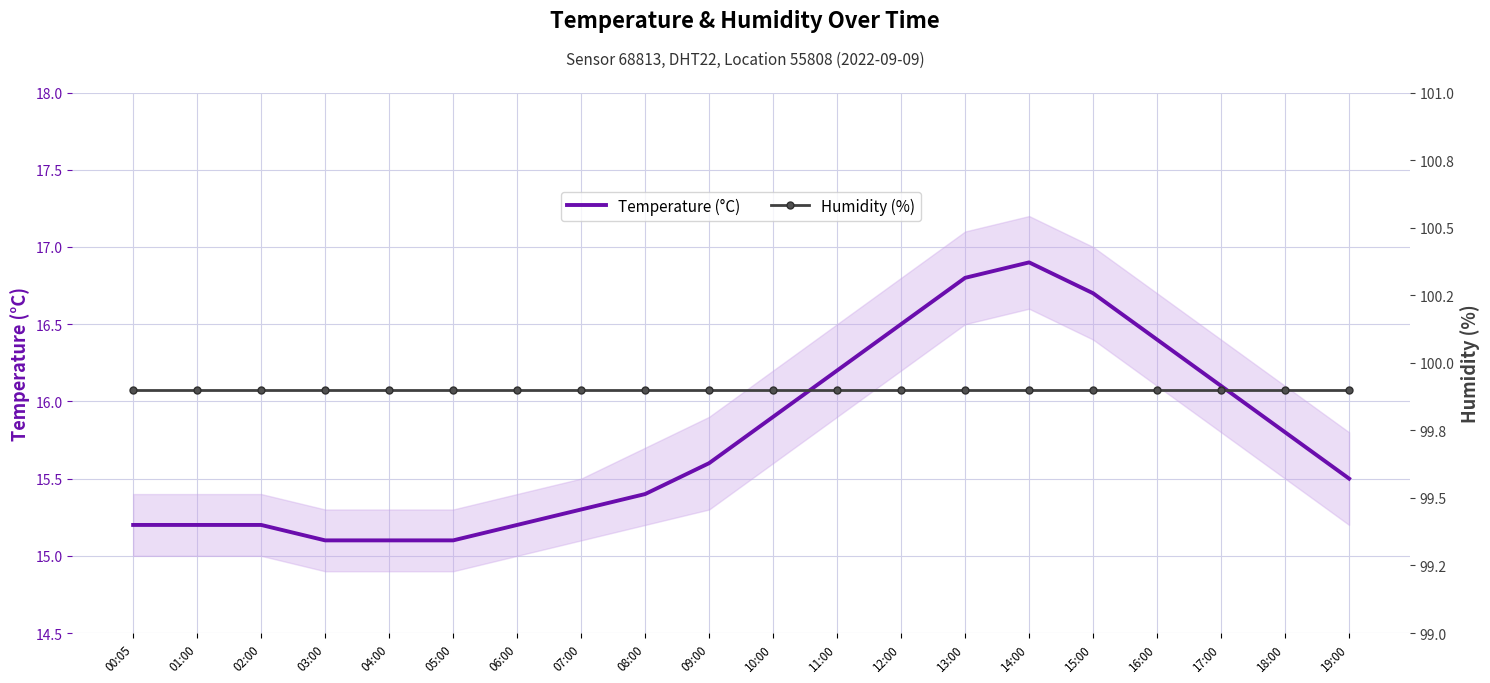

How many data points does each series have?

20